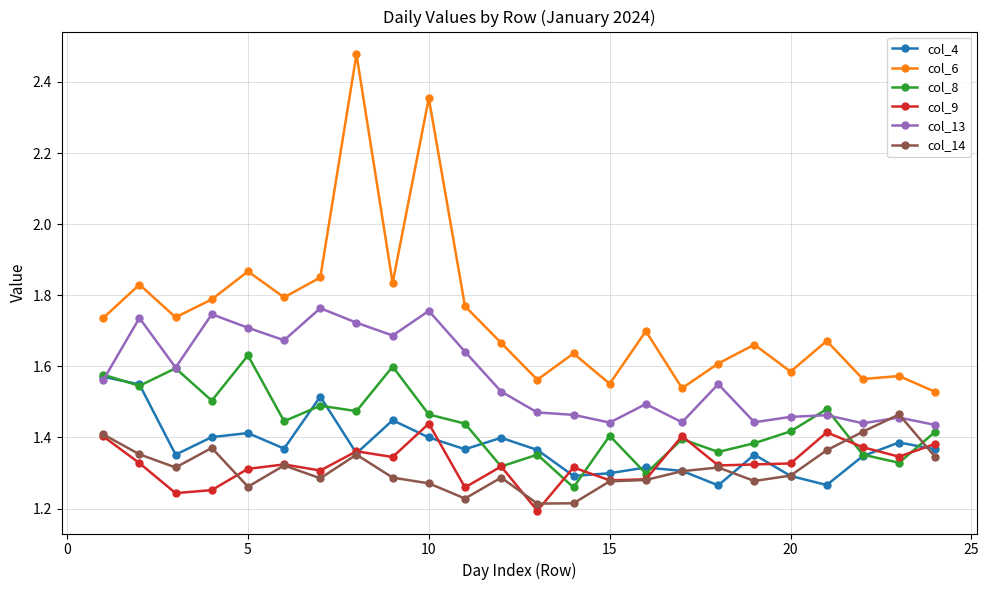

Which series ends up on top after the final intersection of col_14 and col_8?

col_8